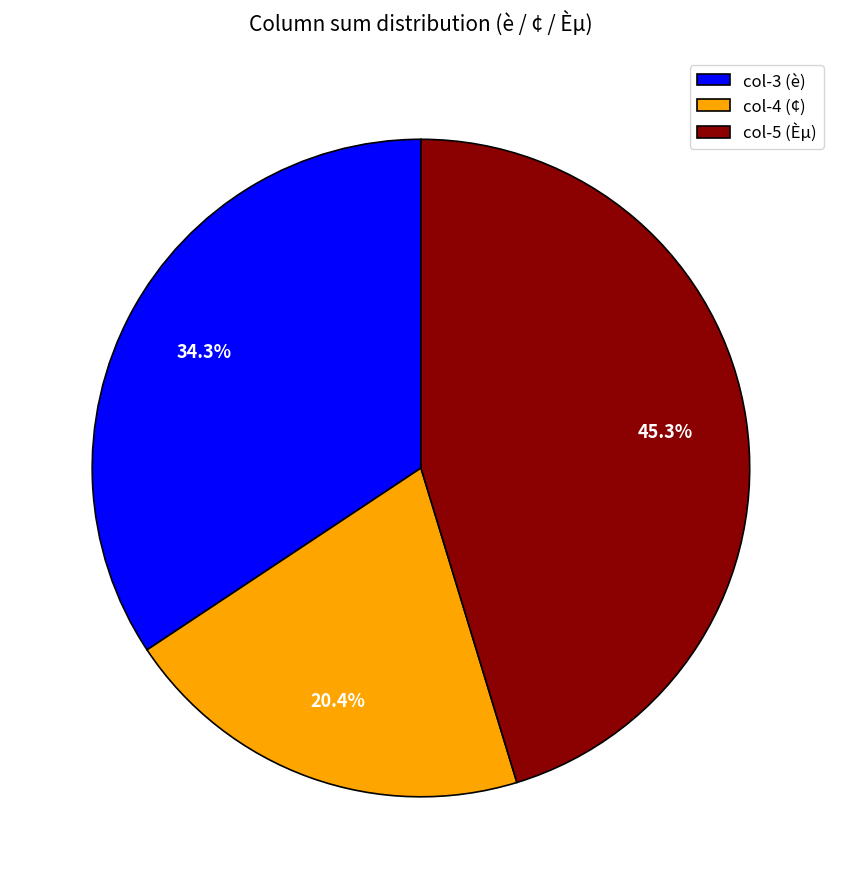

Count the number of slices in the pie.

3